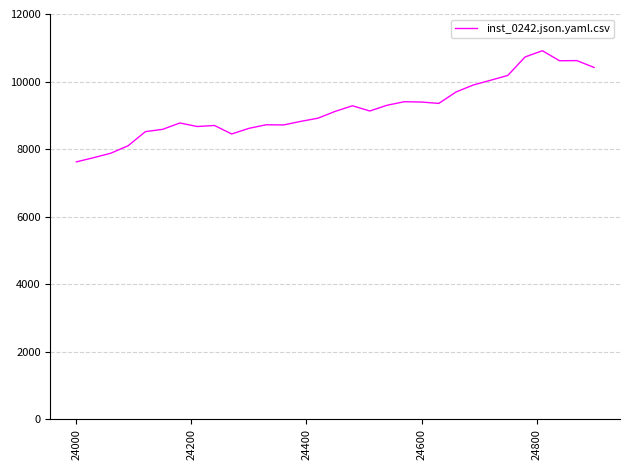

What is the smallest value displayed?

7621.9